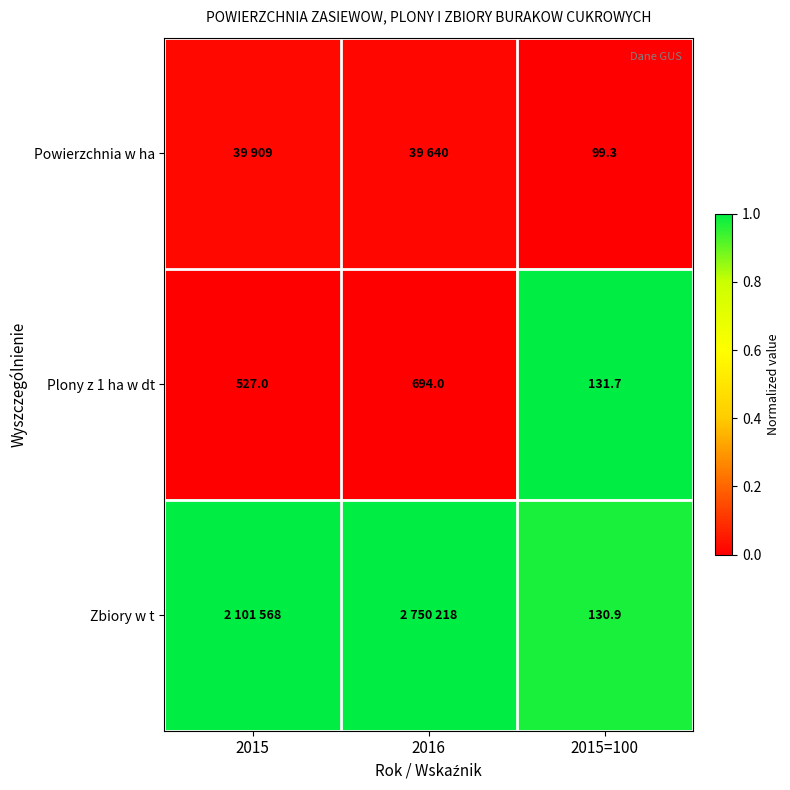

Which has a higher value, 2015 or 2016?

2015